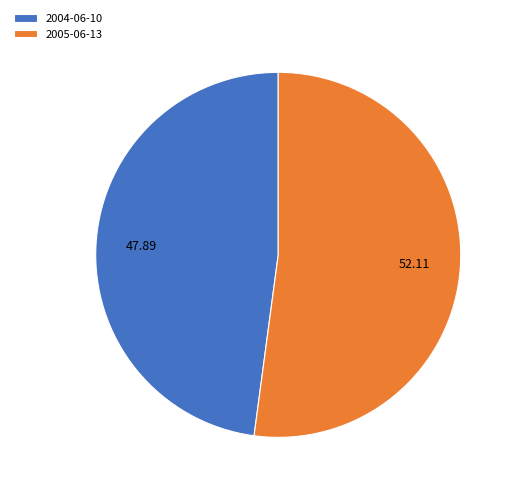

True or false: 2004-06-10 accounts for 34% of the total.

False